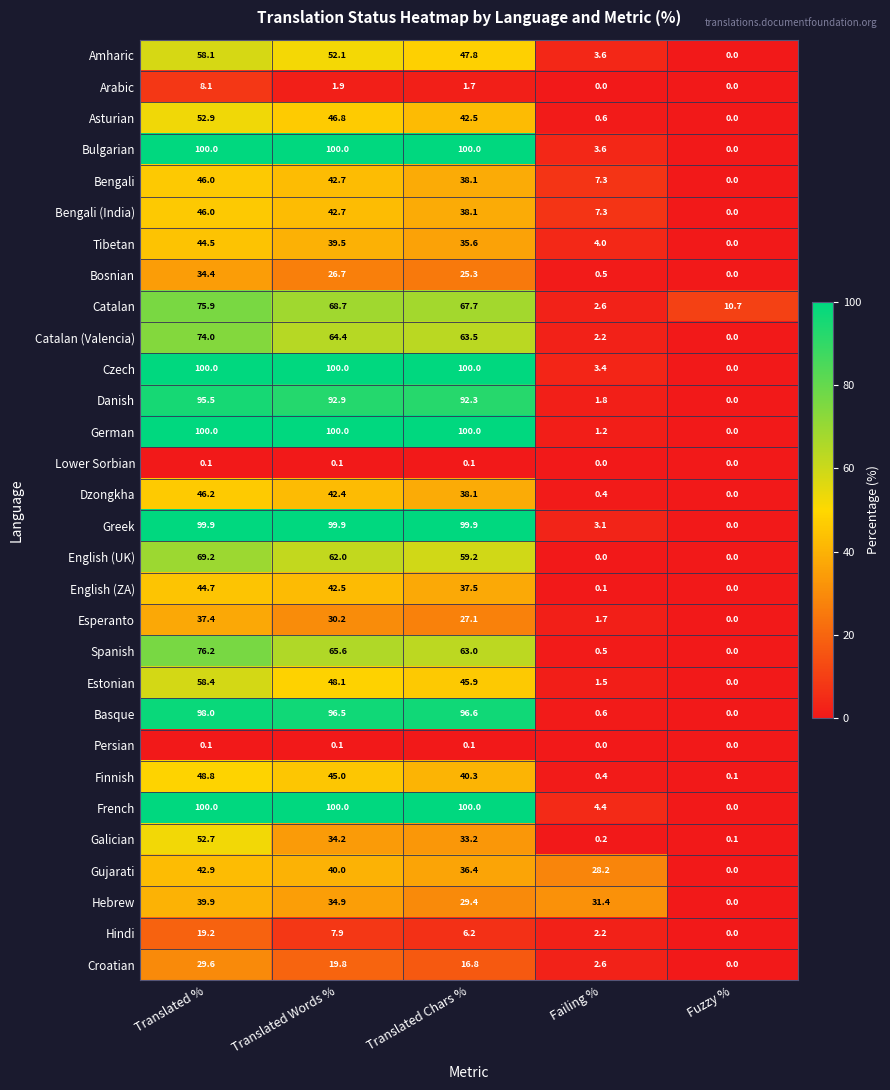

At how many categories does at least one series exceed 61?

3